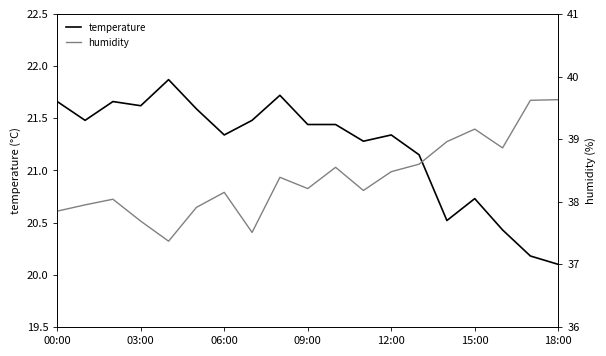

Reading right to left, transcribe all the data shown in this chart.

temperature: 20.1	20.2	20.4	20.7	20.5	21.1	21.3	21.3	21.4	21.4	21.7	21.5	21.3	21.6	21.9	21.6	21.7	21.5	21.7
humidity: 39.6	39.6	38.9	39.2	39.0	38.6	38.5	38.2	38.5	38.2	38.4	37.5	38.1	37.9	37.4	37.7	38.0	38.0	37.9